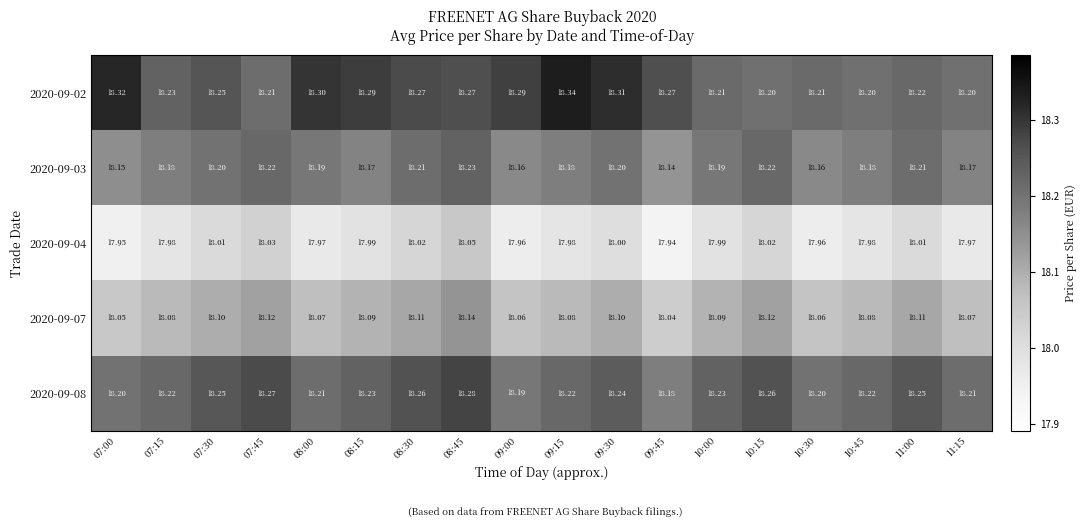

Which series has the largest total across all categories?

2020-09-02